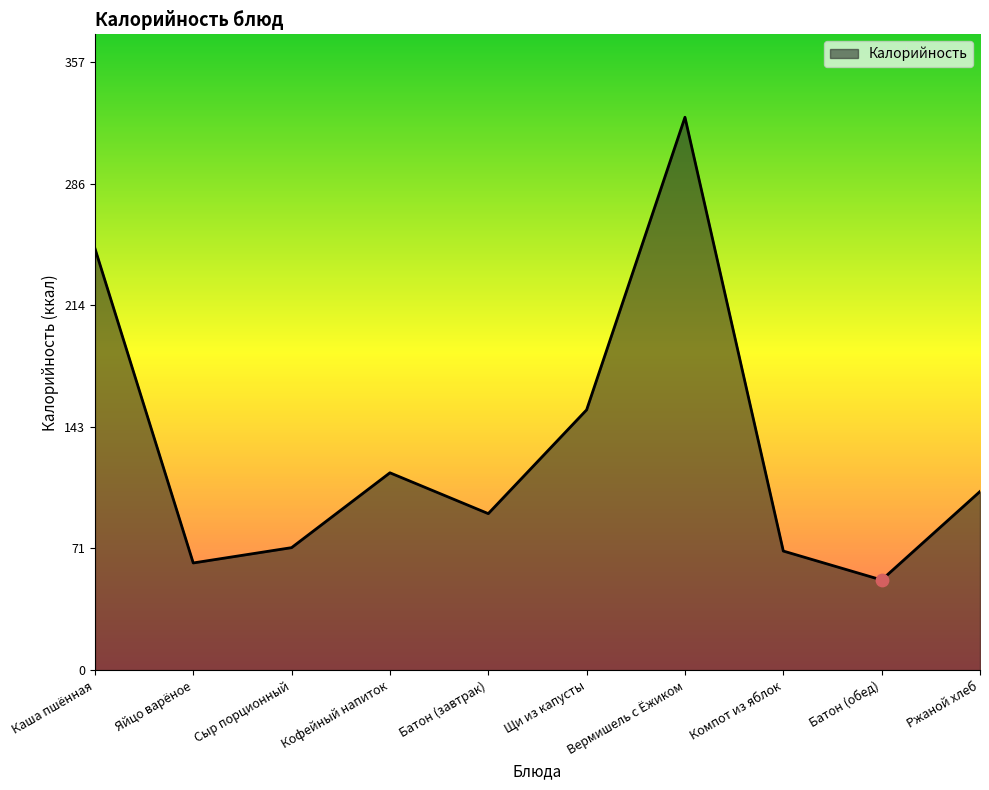

Which has a higher value, Ржаной хлеб or Батон (обед)?

Ржаной хлеб